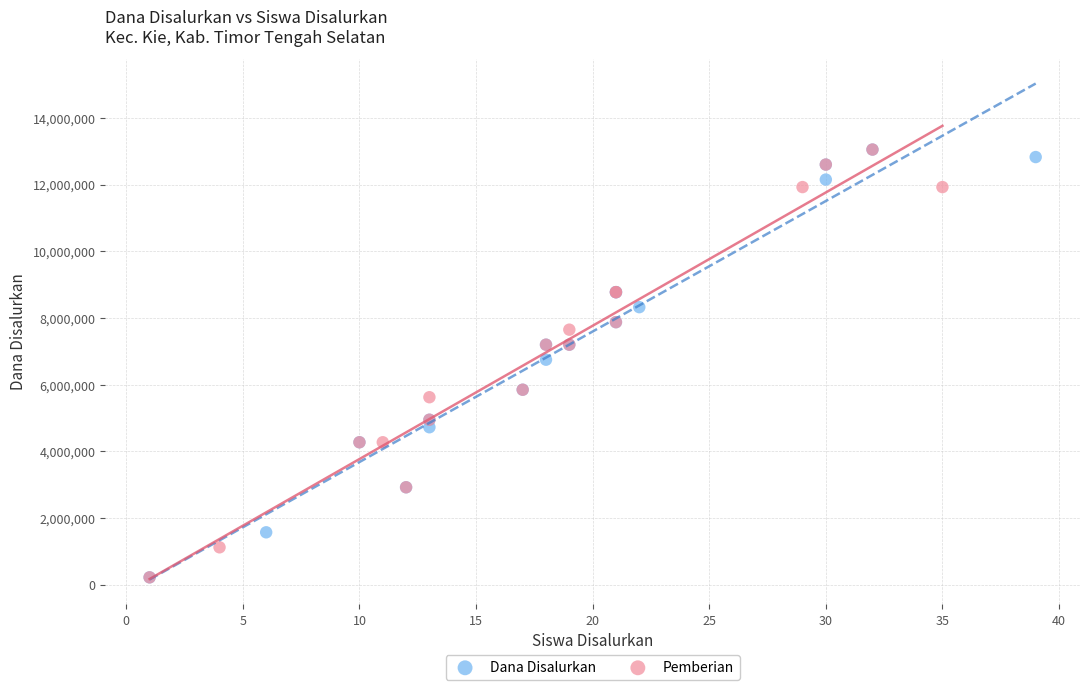

What are all the series names shown in the legend?

Dana Disalurkan, Pemberian